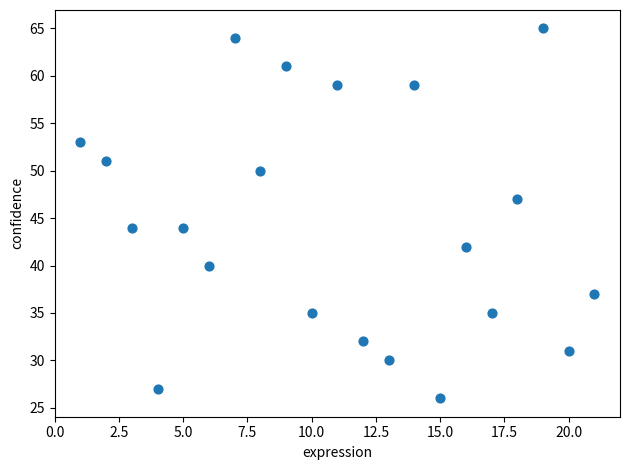

What is the range of X values (max minus min)?

20